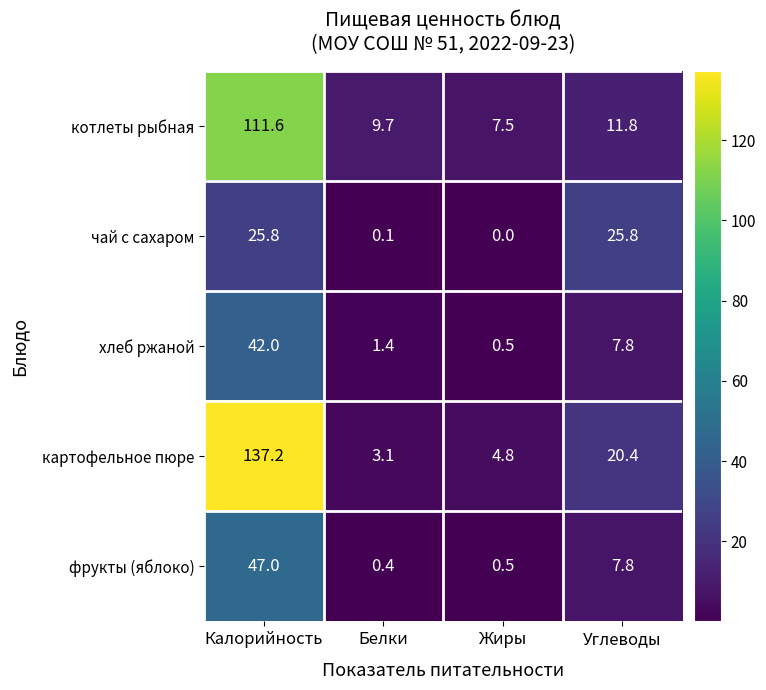

What is the difference between the highest and lowest values at Белки?

9.6